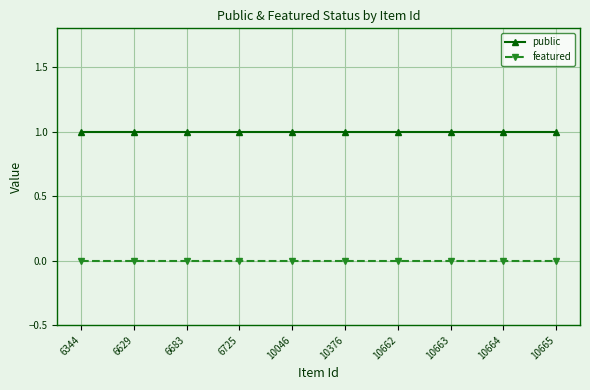

Is the value of public at 6683 greater than the value of featured at 10665?

Yes